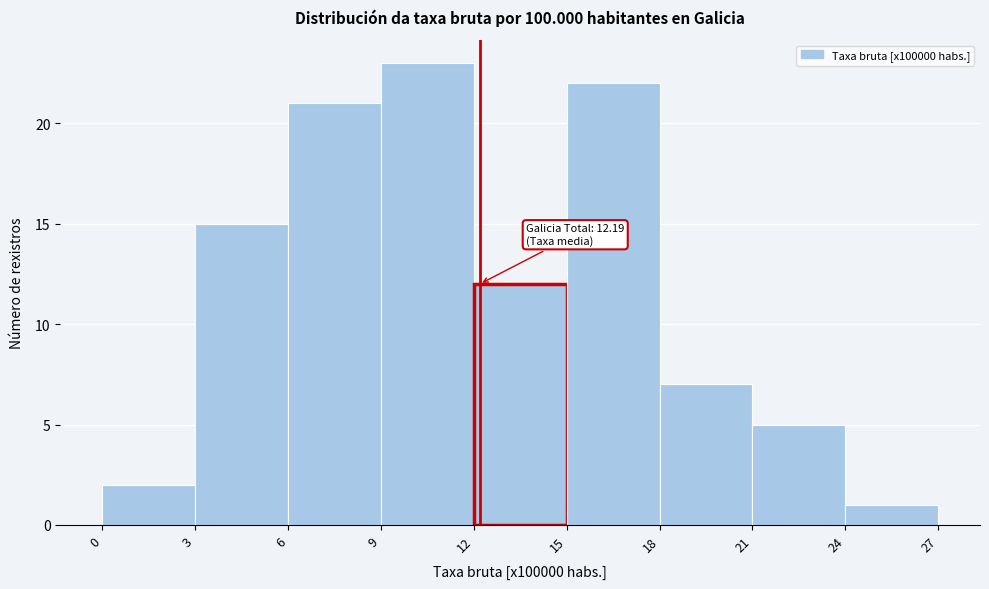

Which range on the x-axis has the tallest bar?

9 to 12